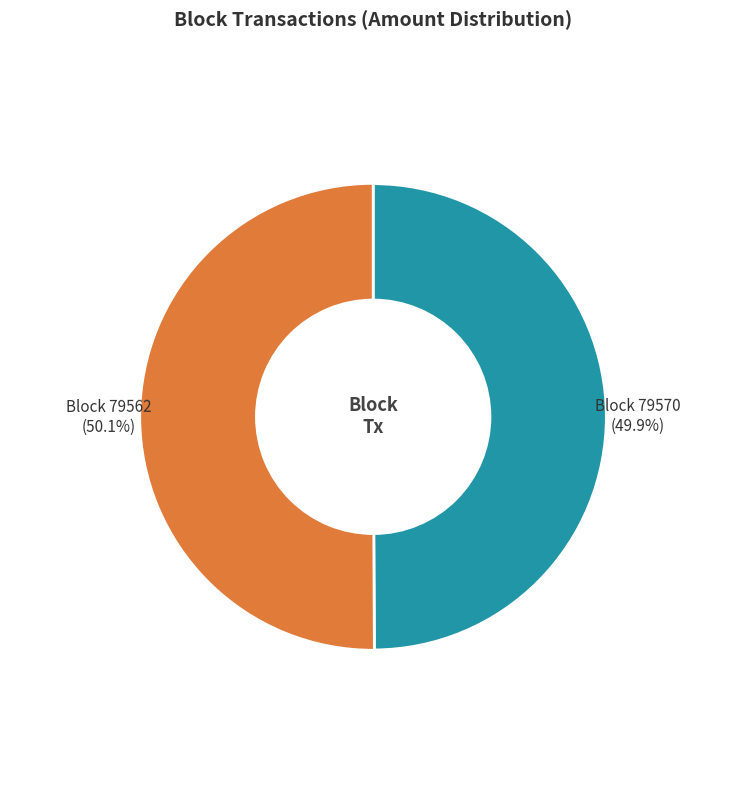

What is the change in value from 79570 to 79562?

+41097